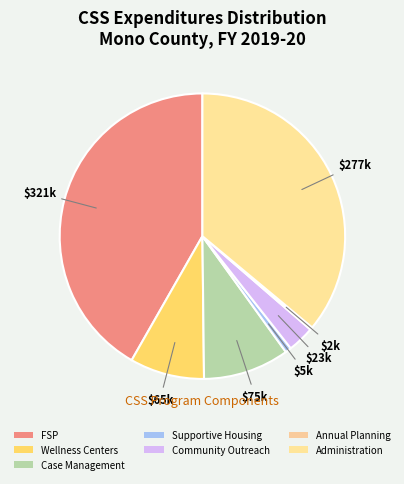

Does any single category account for the majority?

No